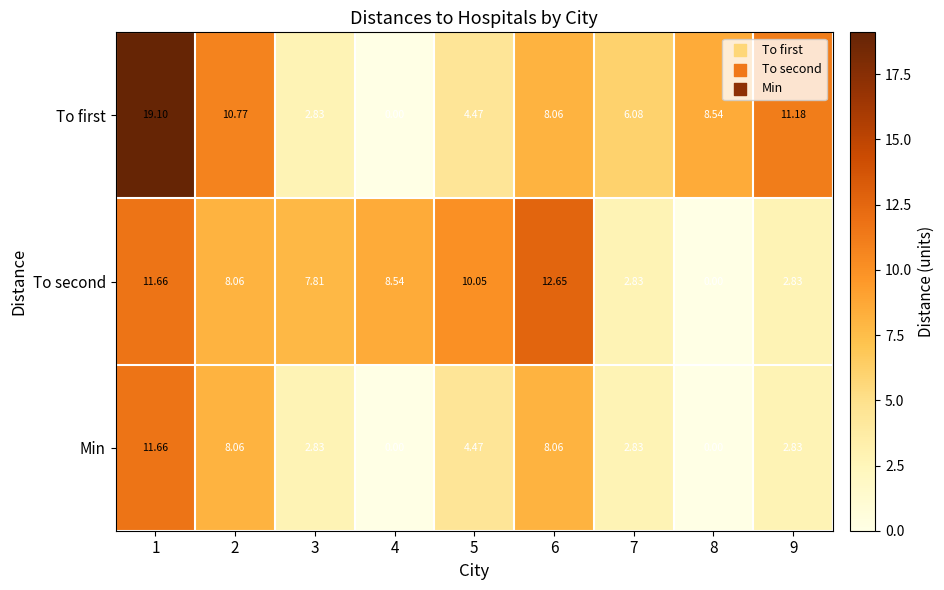

At how many categories does at least one series exceed 5?

9